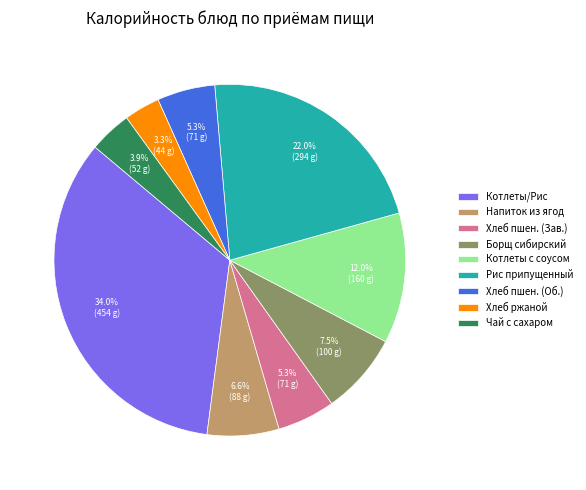

What portion of the pie excludes Чай с сахаром?

96.1%